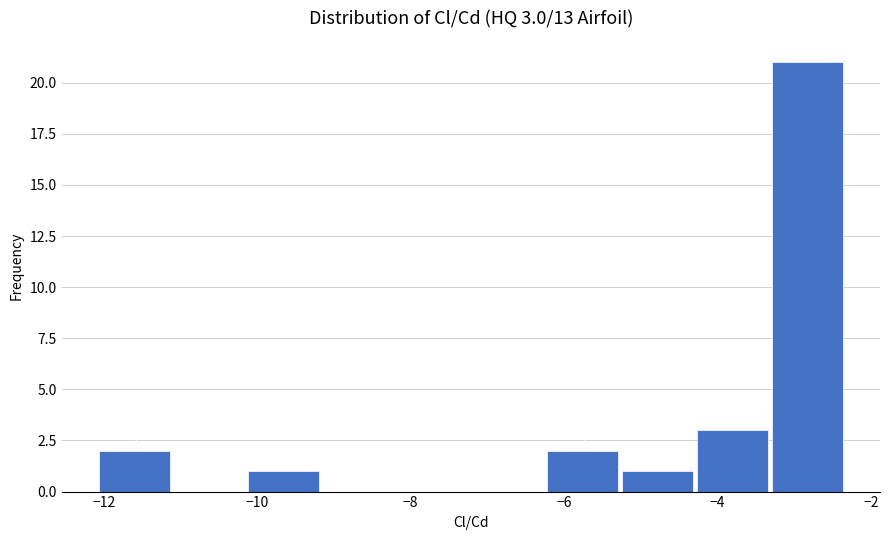

Which range on the x-axis has the tallest bar?

-3.2 to -2.4